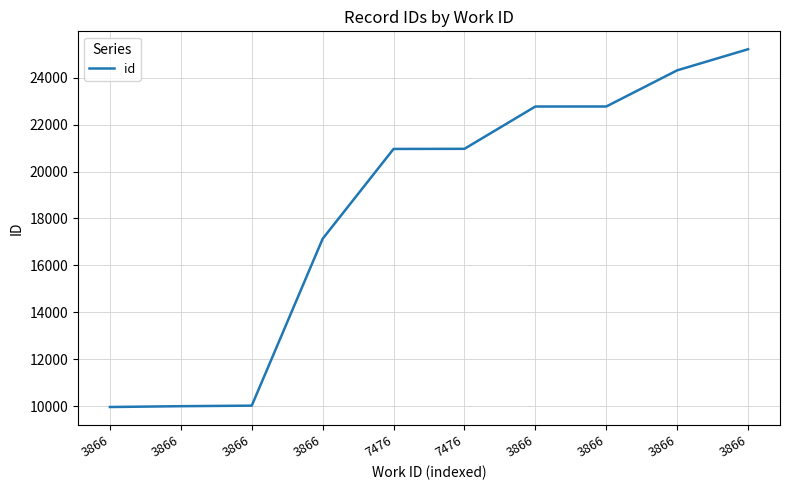

What is the label of the 8th point from the right?

3866